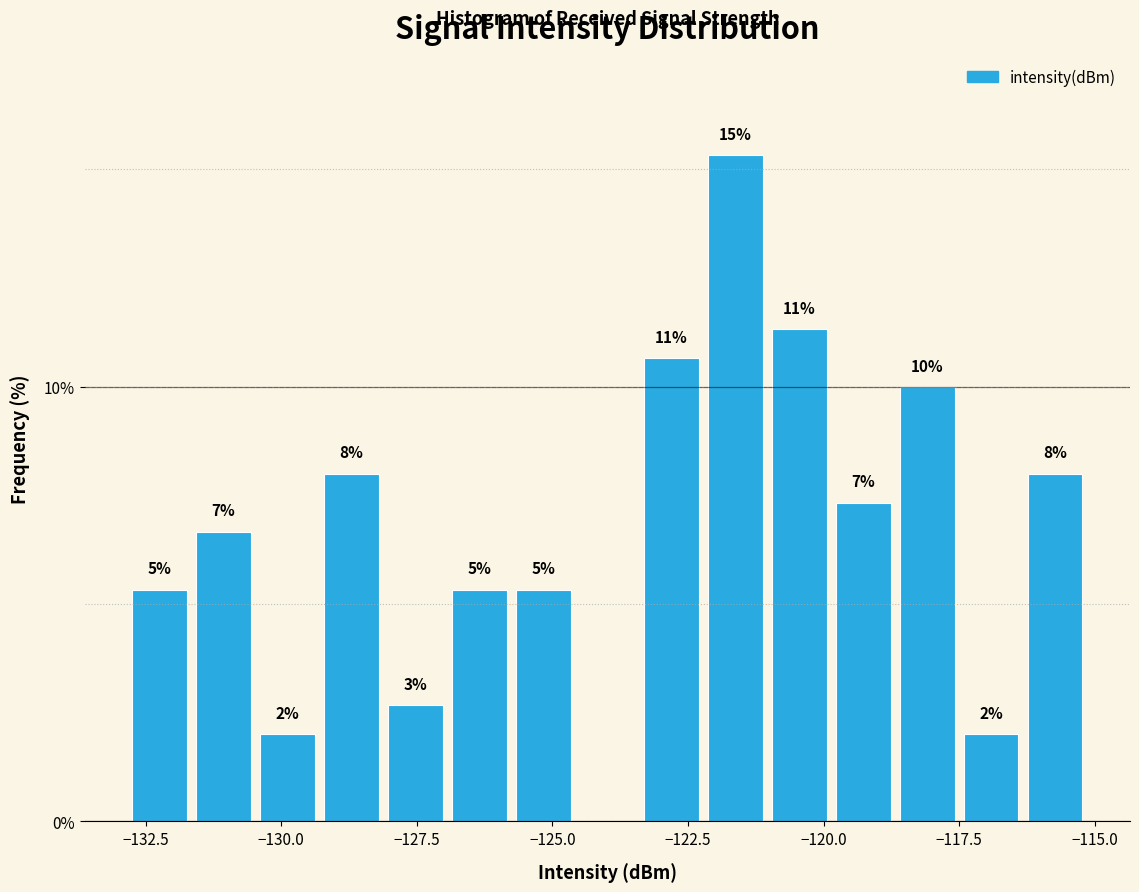

Around what value on the x-axis is the tallest bar? Give the approximate position of its centre, as read against the axis.

-121.5